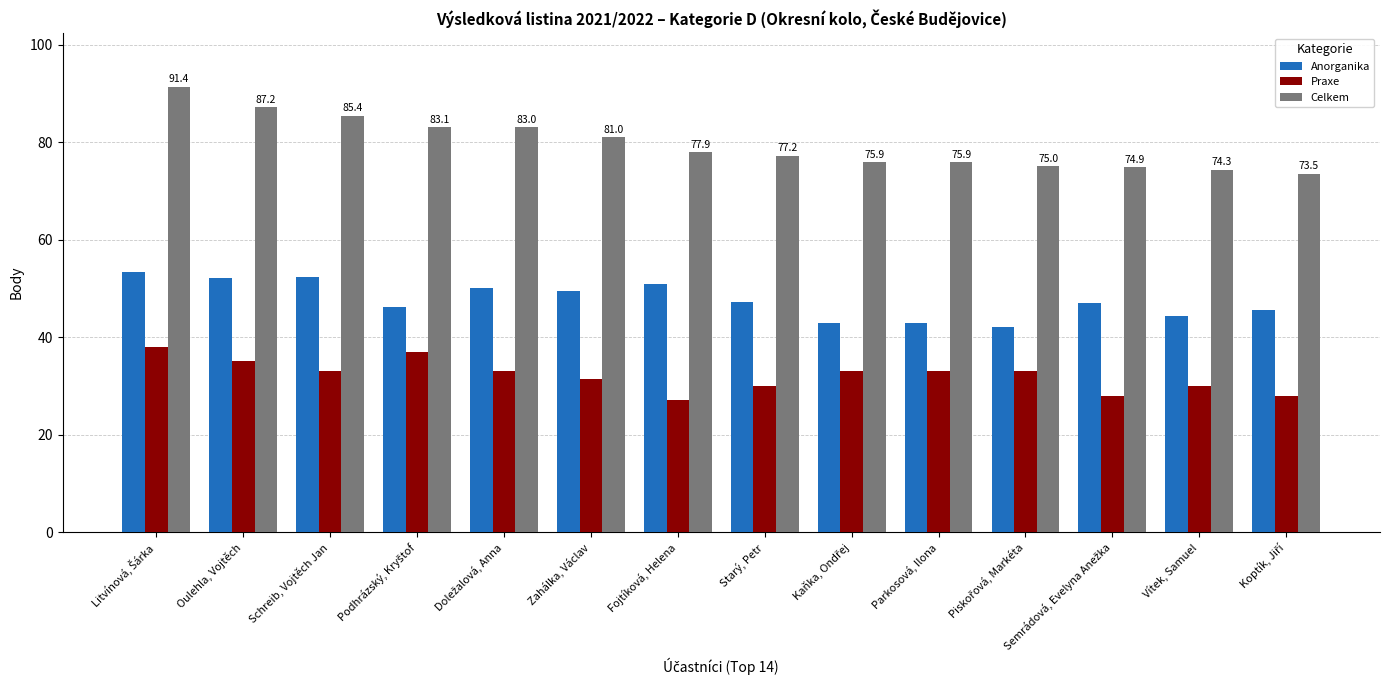

Which series has the largest total across all categories?

Celkem